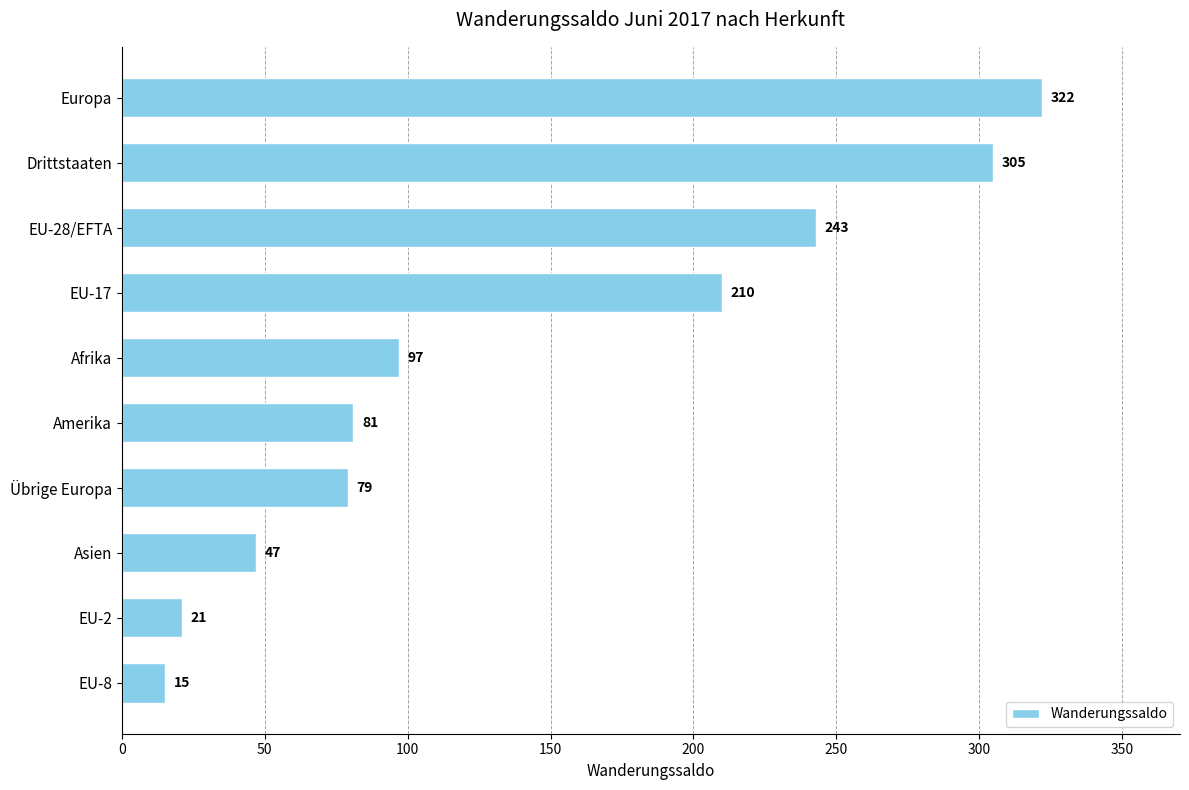

What is the difference between the maximum and minimum values?

307